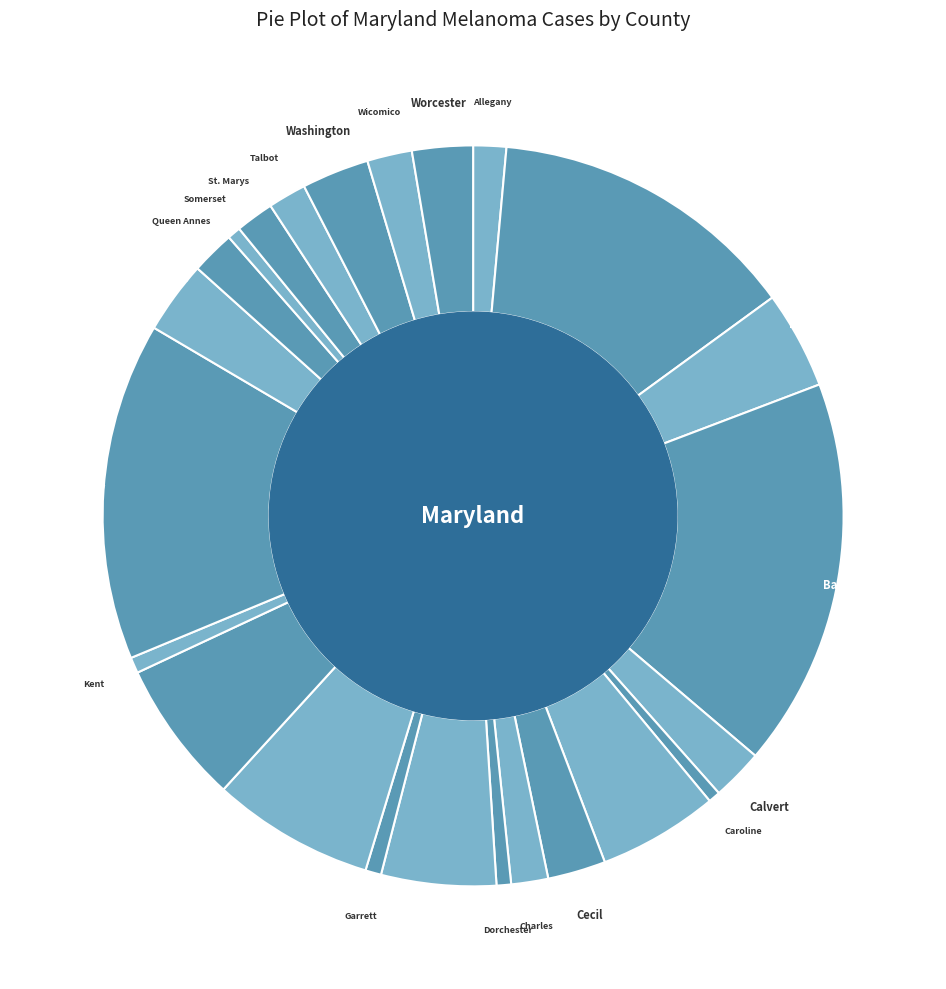

Is it true that Talbot is 2% of the pie?

True